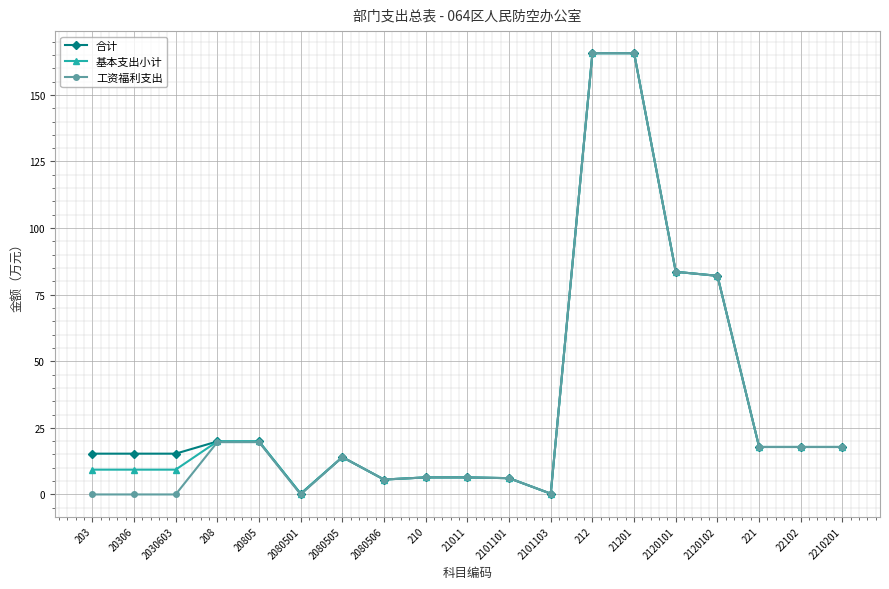

What is the maximum value for 工资福利支出?

165.7